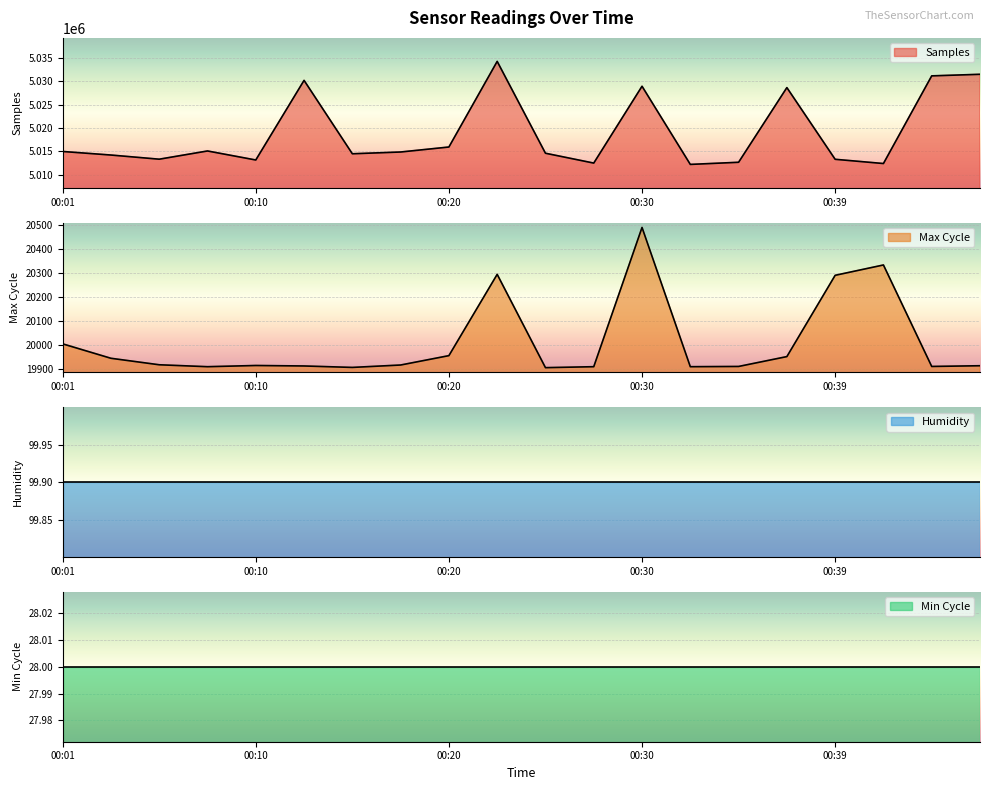

Does the chart display data point markers on the line(s)?

No